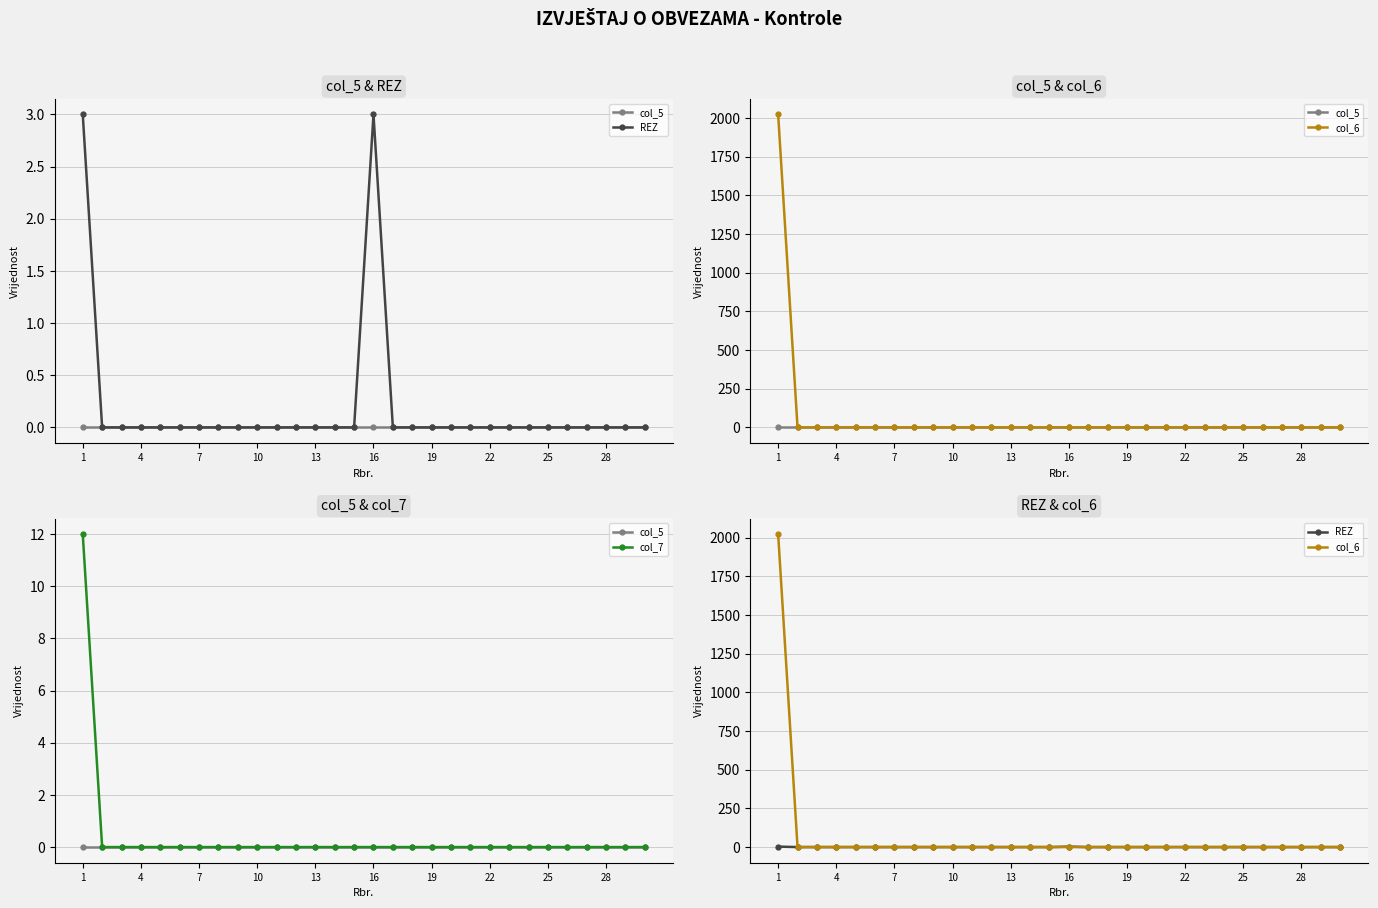

How many lines are shown in the chart?

4